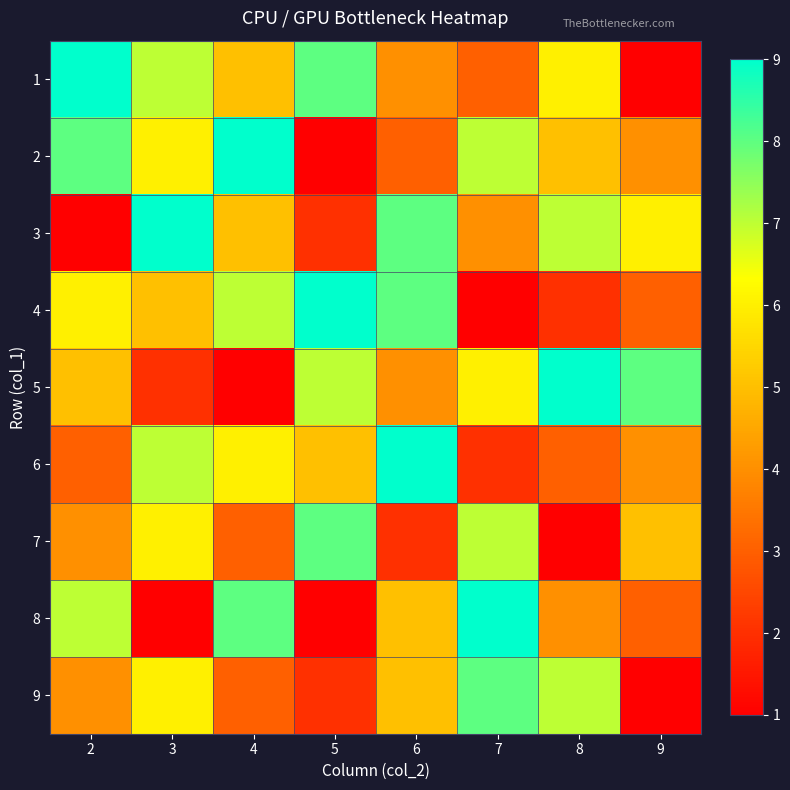

Rank the series by their maximum value, from lowest to highest.

7, 9, 1, 2, 3, 4, 5, 6, 8